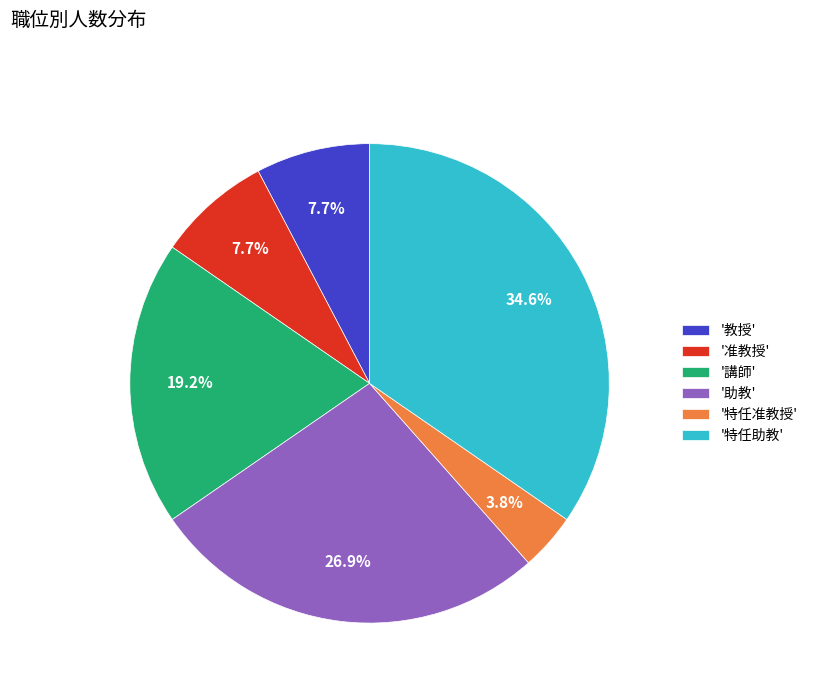

Which has a higher value, '教授' or '特任准教授'?

'教授'